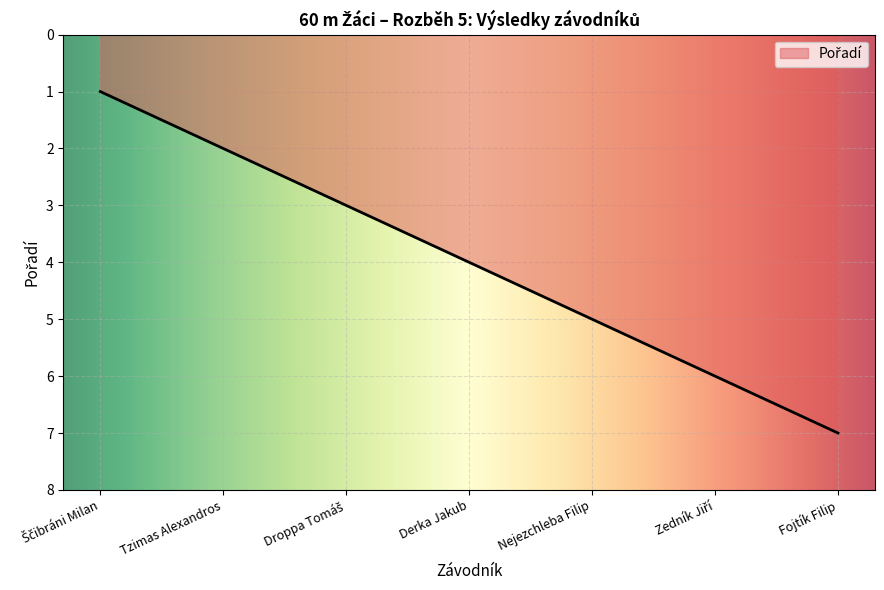

The value at Derka Jakub is 6. True or false?

False